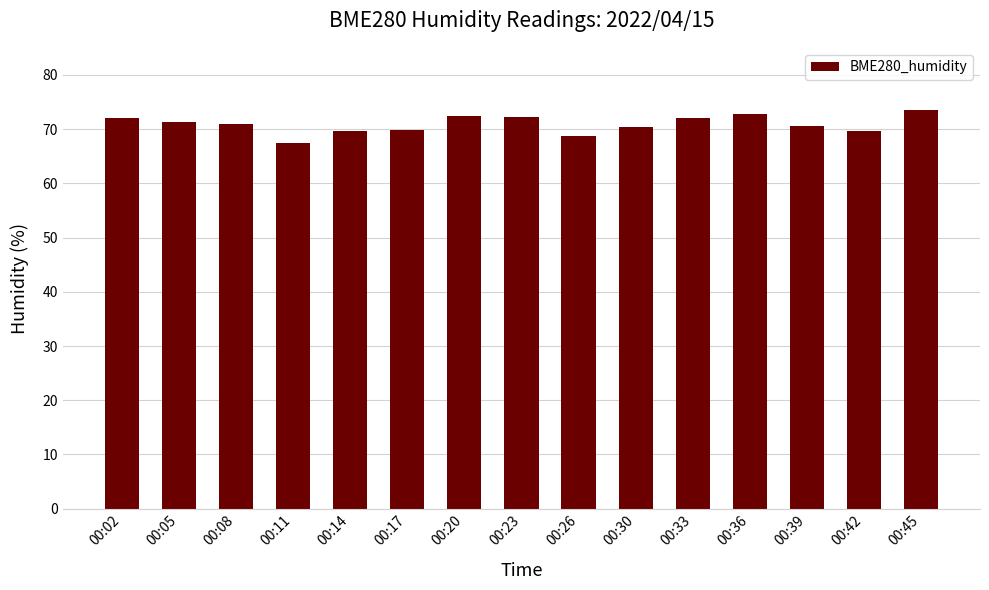

What is the sum of all values?

1063.8